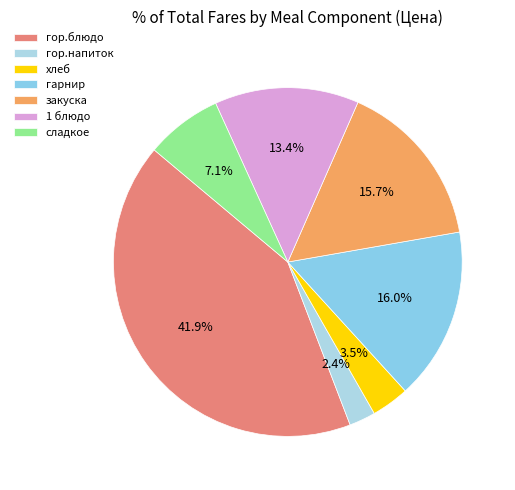

Which has a higher value, гор.напиток or хлеб?

хлеб